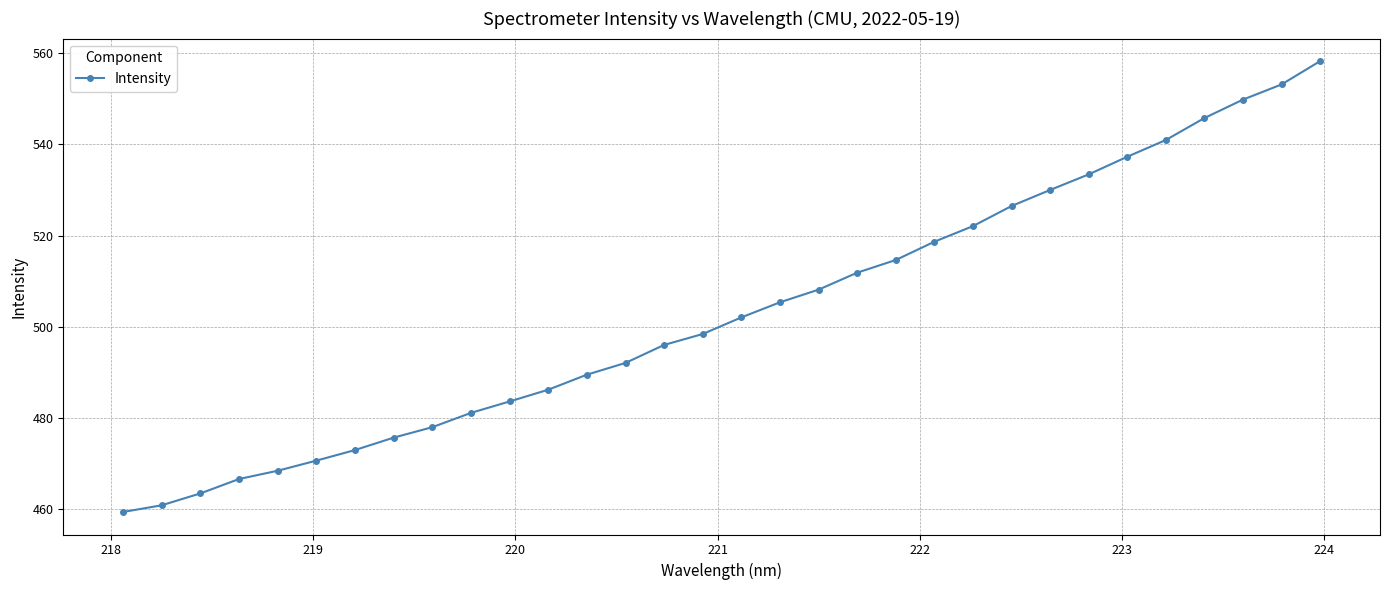

How many lines are shown in the chart?

1